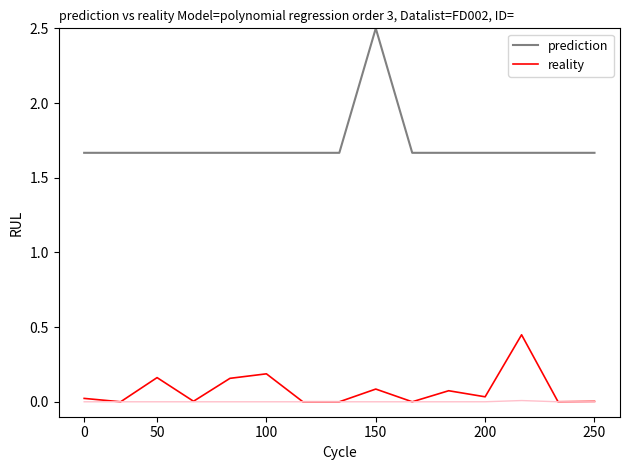

What is the maximum value shown in the chart?

2.5